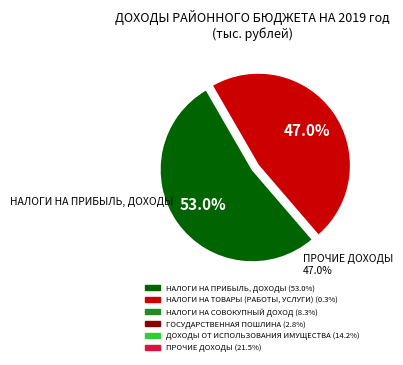

Is there a majority slice in this chart?

Yes